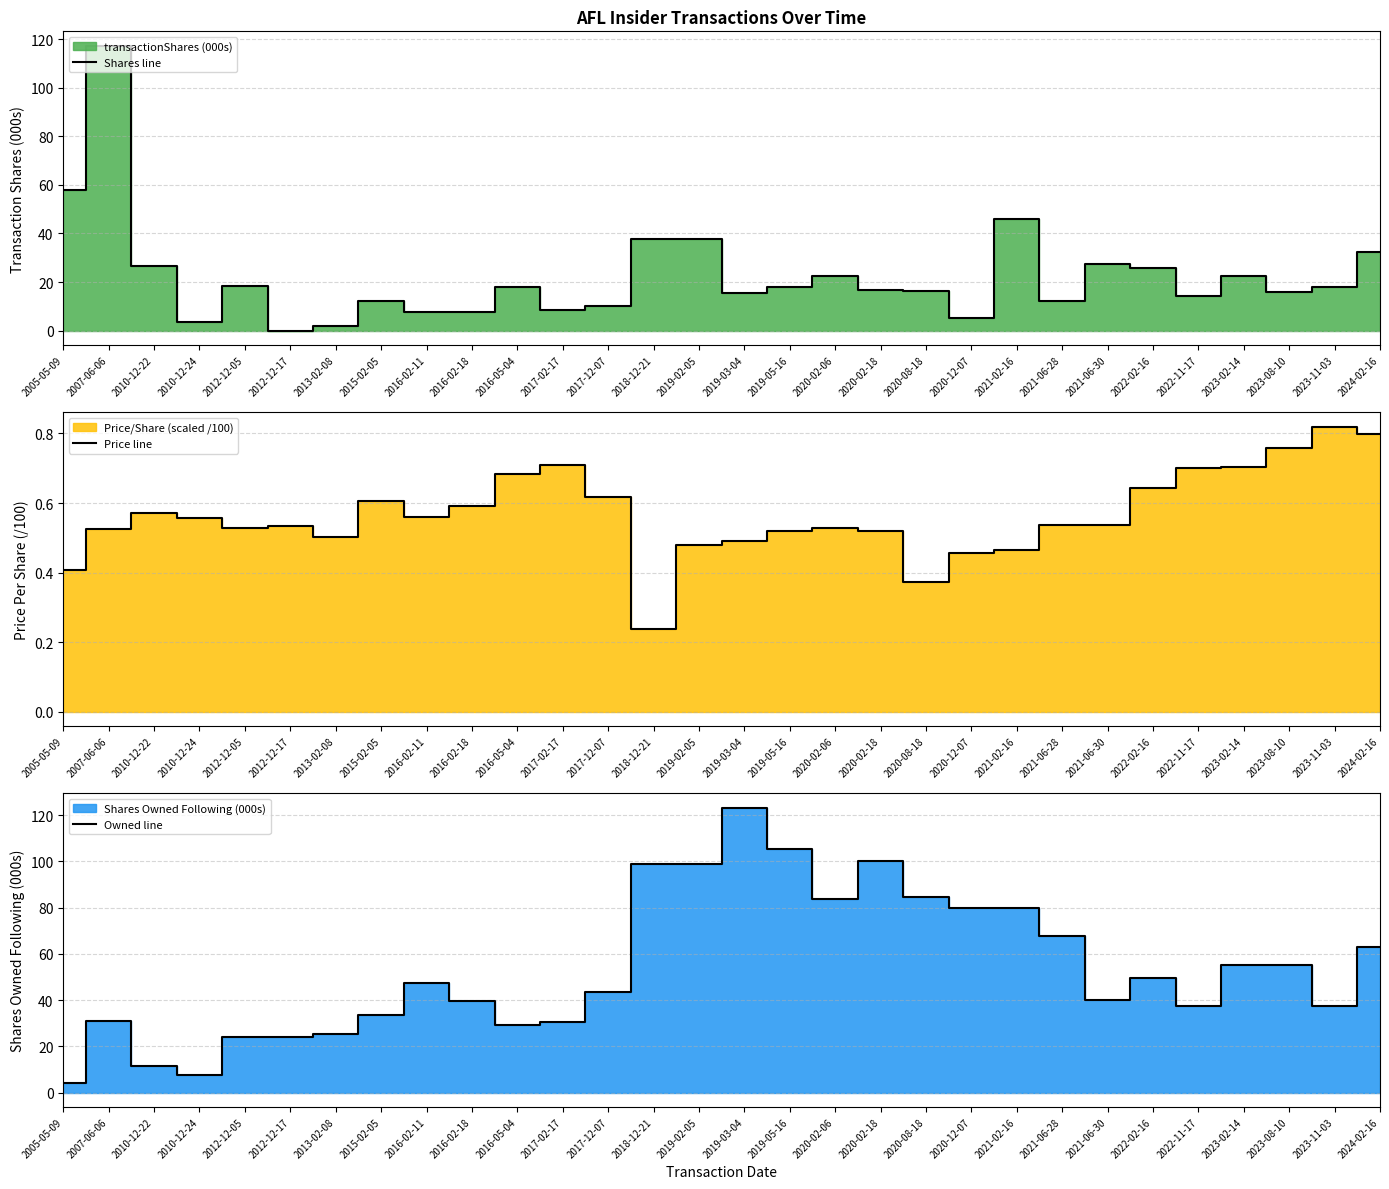

At which category does Owned line reach its first local valley?

2010-12-24